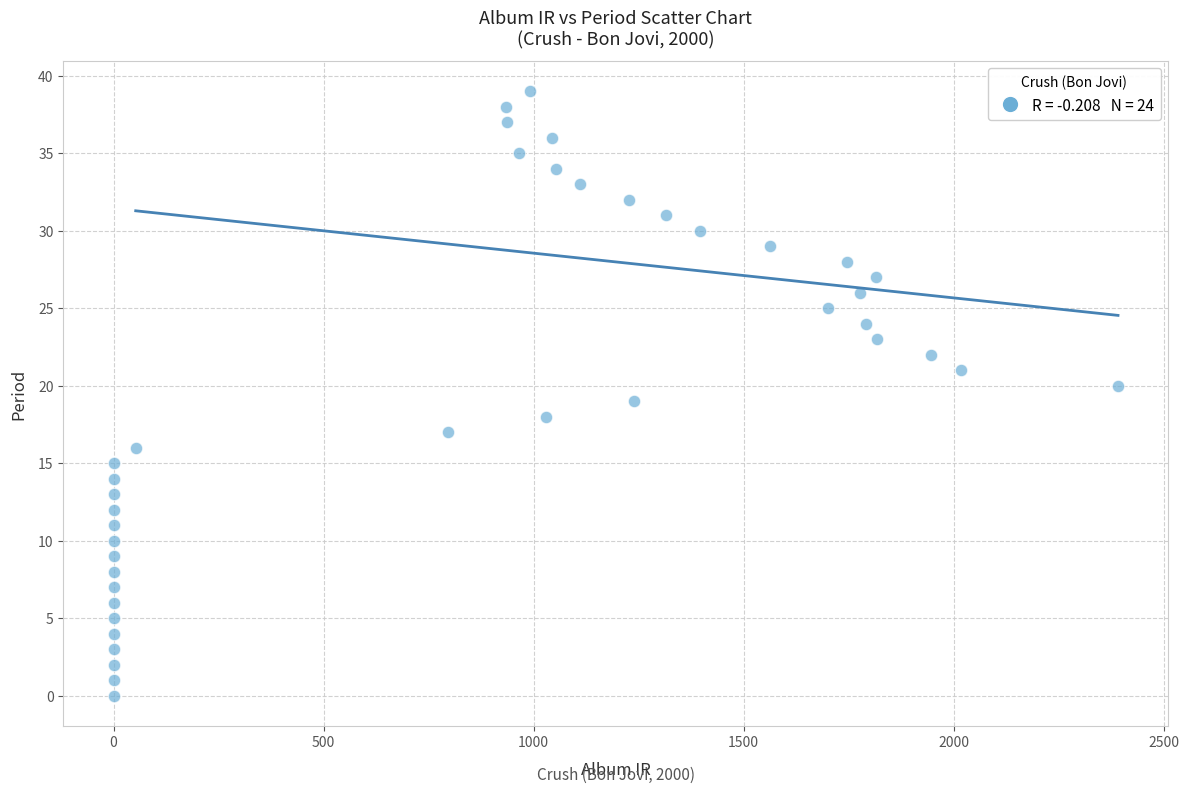

What is the range of Y values (max minus min)?

39